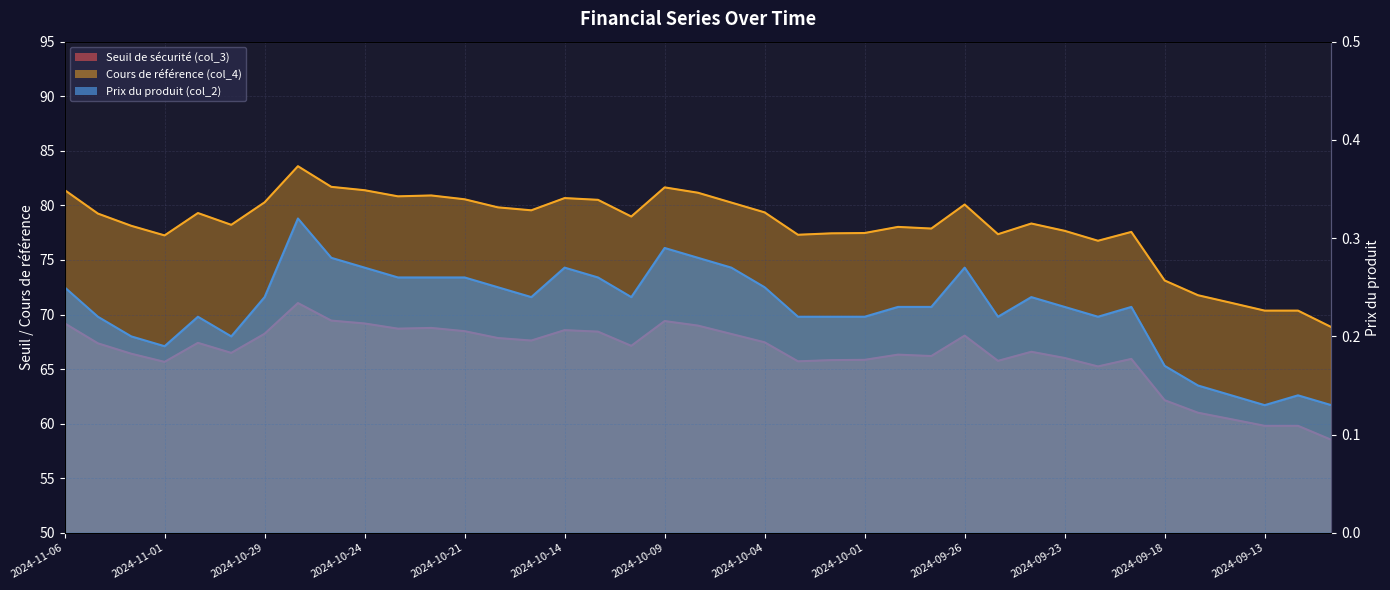

True or false: Cours de référence (col_4) and Prix du produit (col_2) intersect in this chart.

False